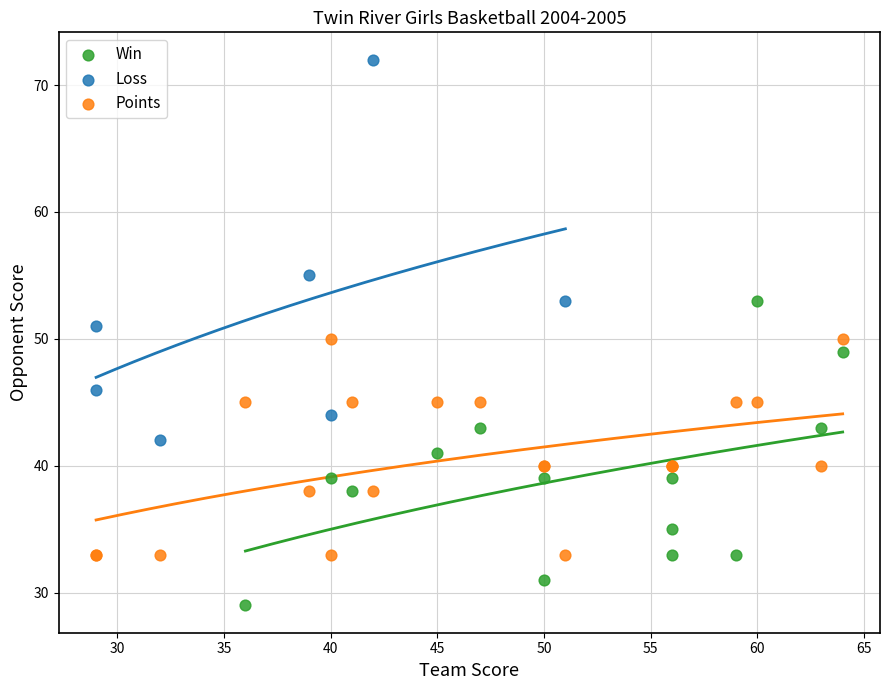

Which series contains the lowest Y value?

Win